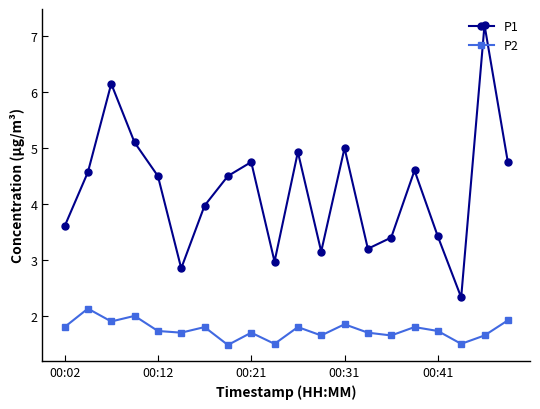

Rank the series by their average value, from highest to lowest.

P1, P2